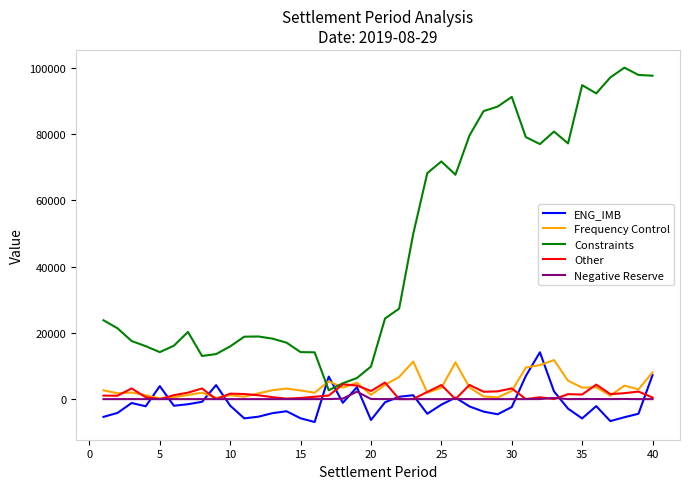

What is the smallest value displayed?

-6900.7